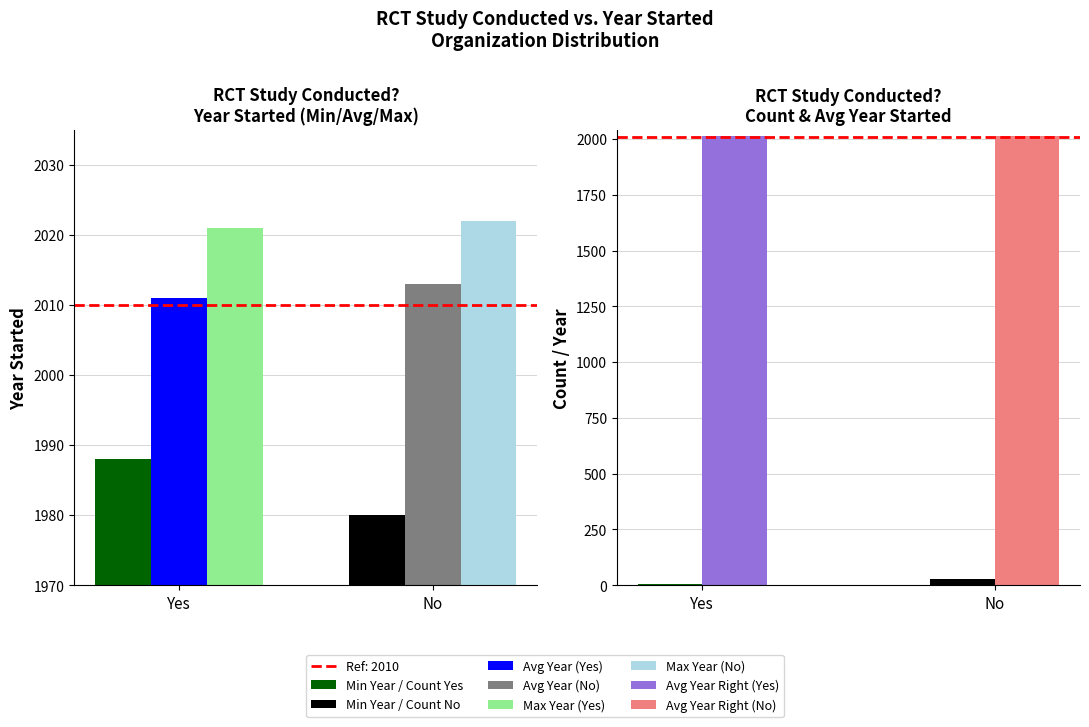

What is the difference between the Max Year values at Yes and No?

1